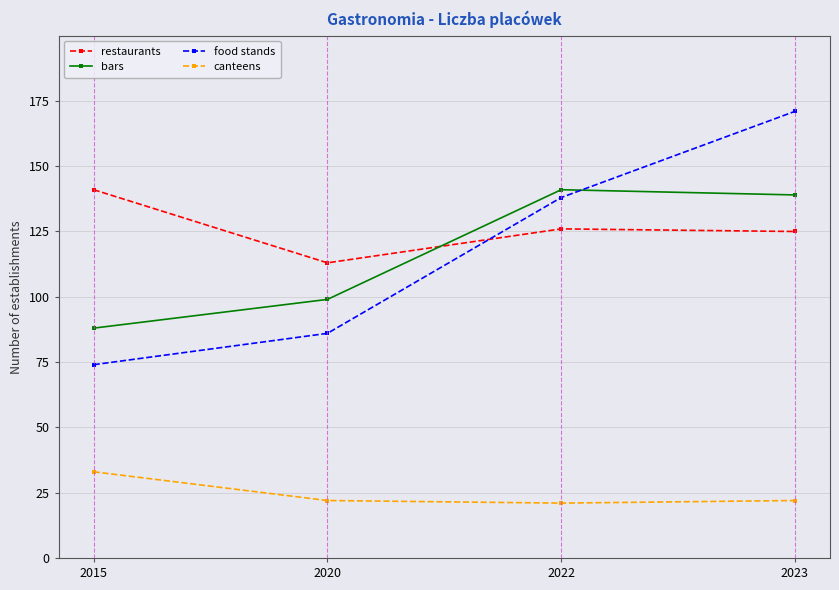

How many lines are shown in the chart?

4